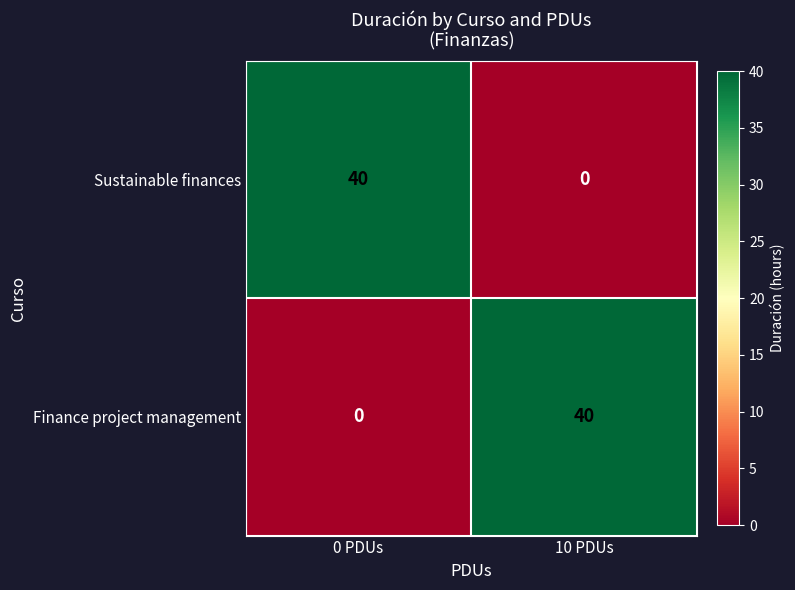

What is the difference between the highest and lowest values at 0 PDUs?

40